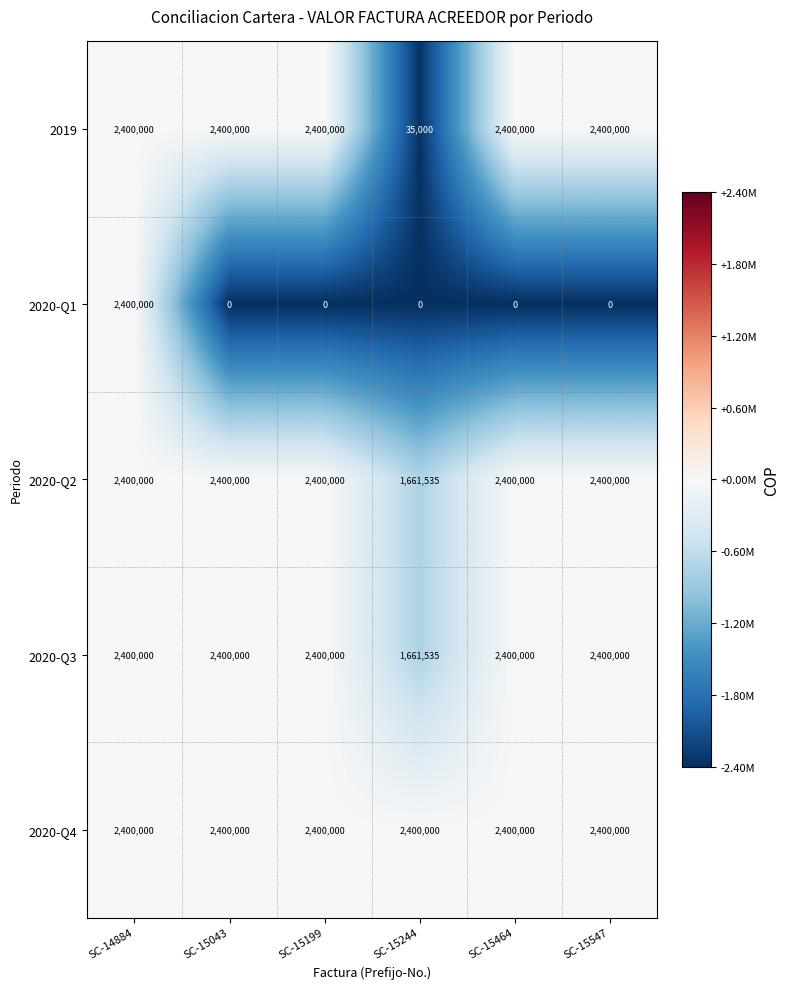

Which series has the largest total across all categories?

2020-Q4